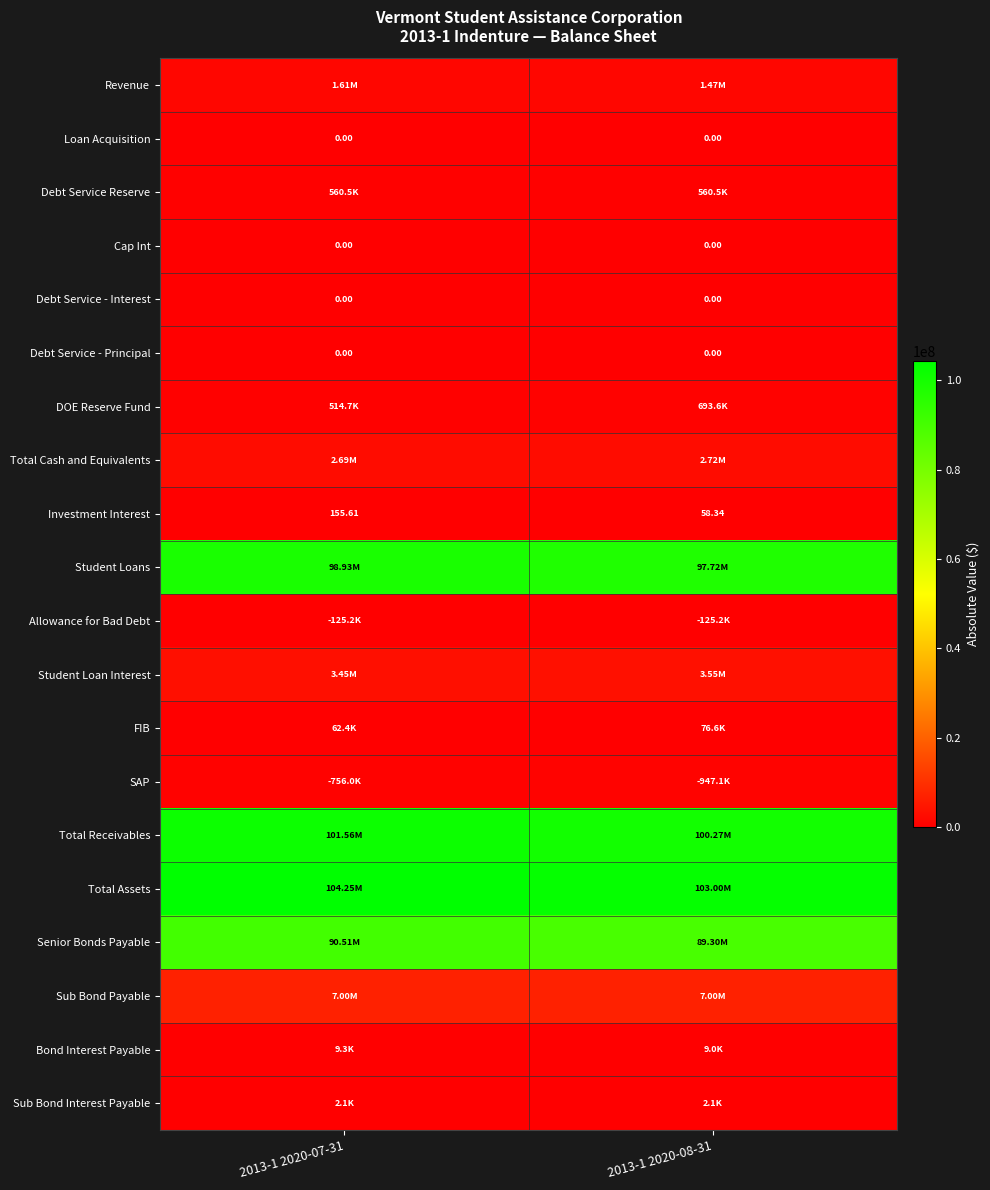

What value does the Sub Bond Payable series have at 2013-1 2020-08-31?

7000000.0